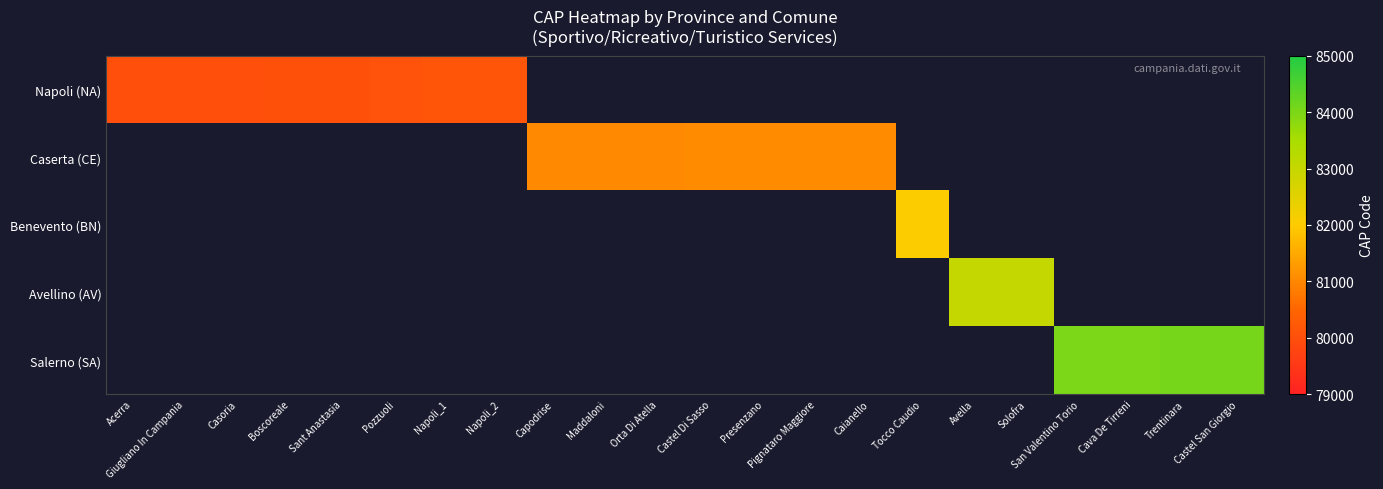

At which category does the chart reach its minimum across all series?

Acerra